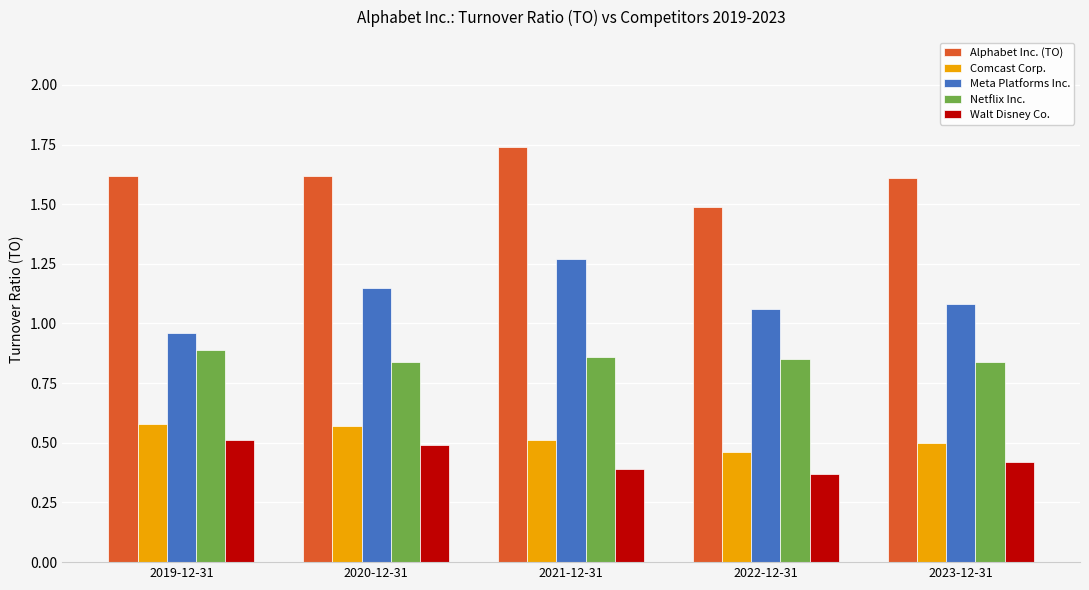

What is the total value across all series at 2021-12-31?

4.8